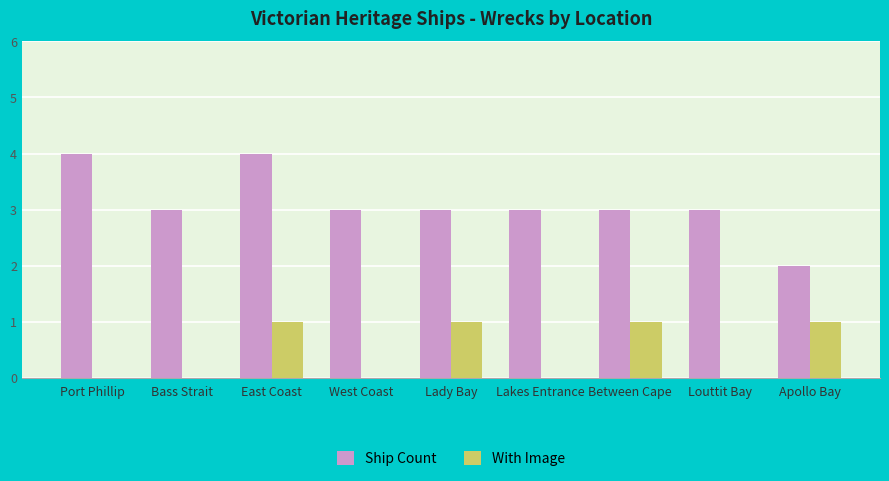

How many distinct data groups are displayed?

2